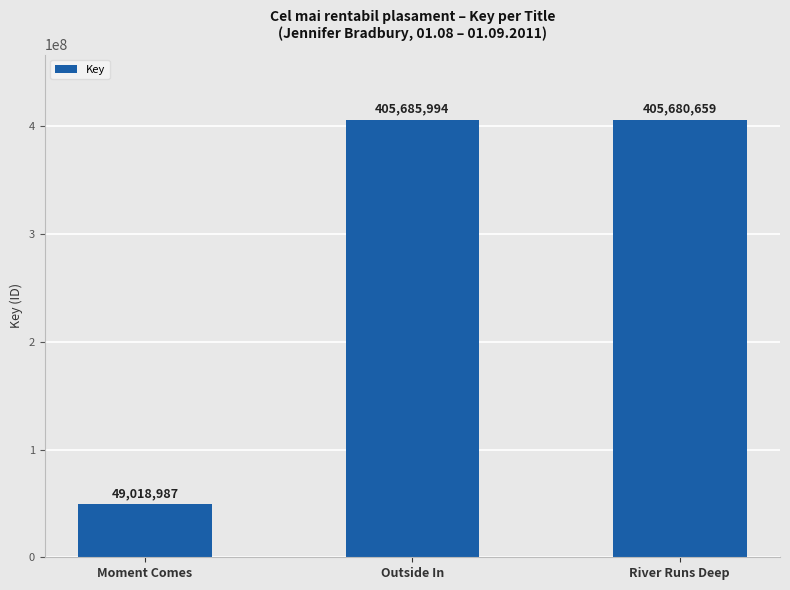

What is the label of the 2nd bar from the right?

Outside In